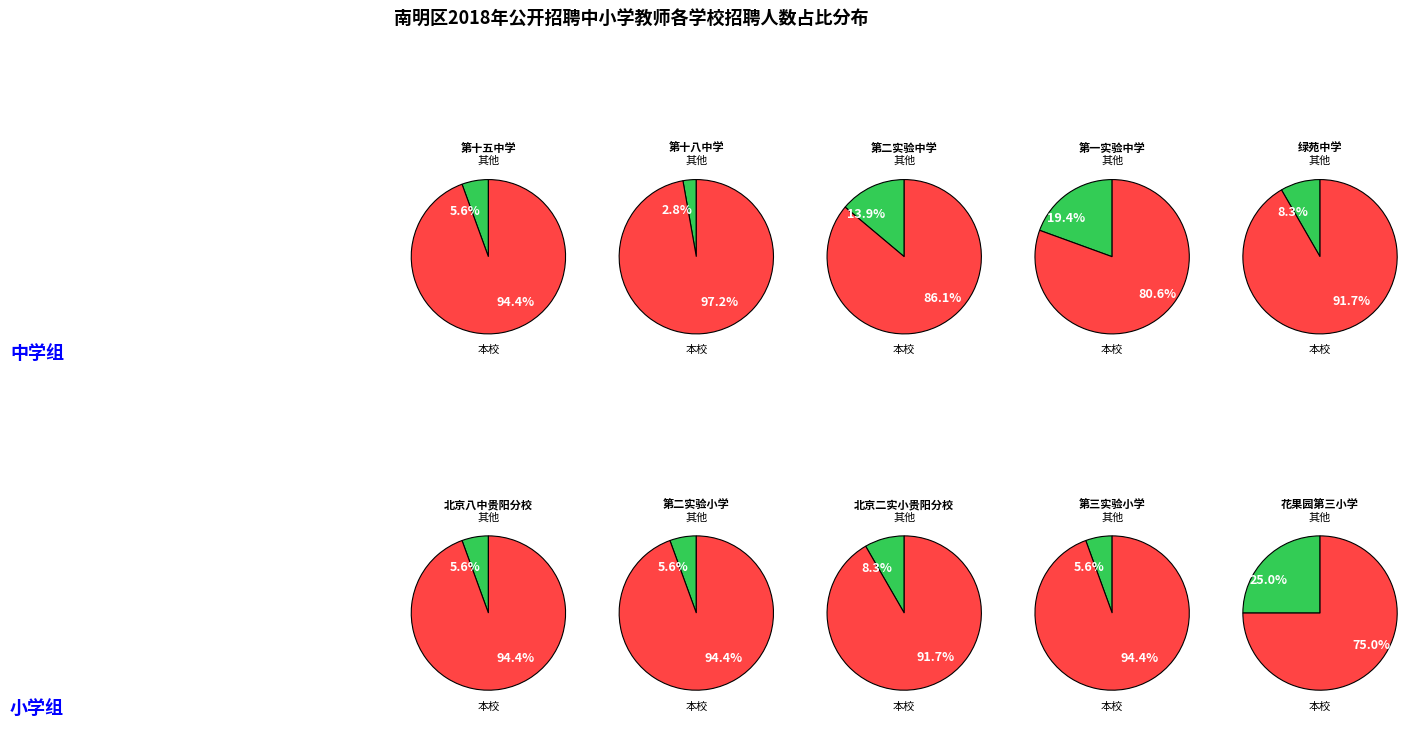

True or false: 8 accounts for 1% of the total.

False